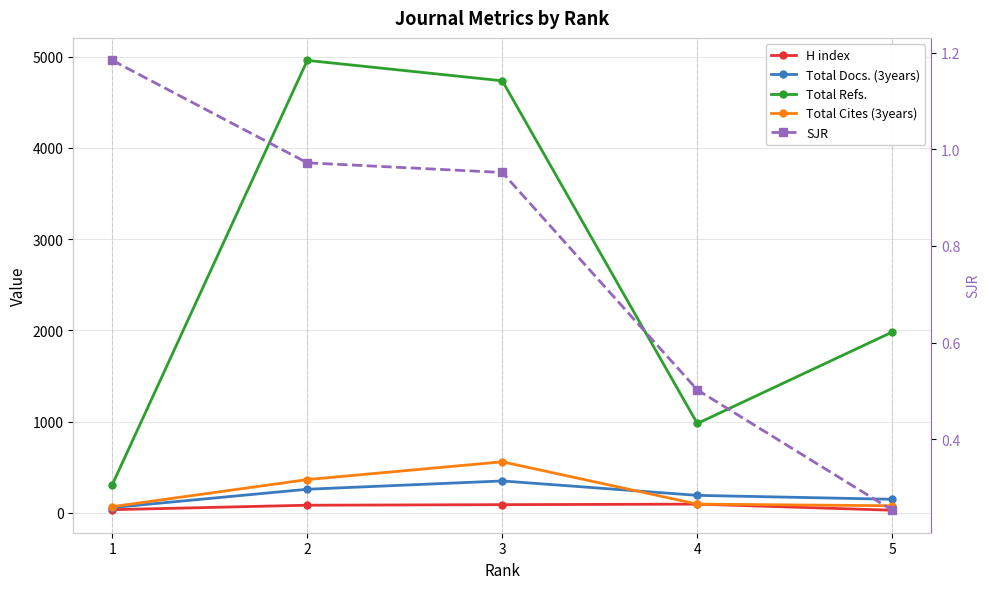

What is the minimum value for Total Docs. (3years)?

57.0